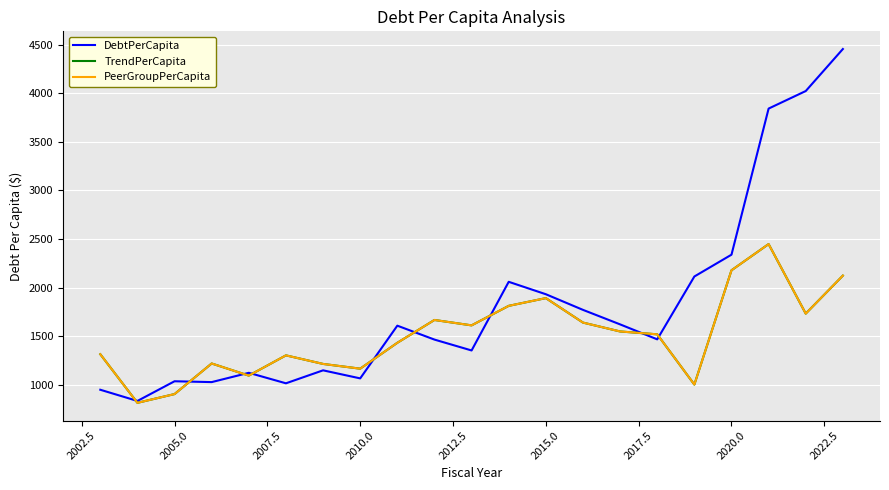

Which series has the widest spread of values?

DebtPerCapita